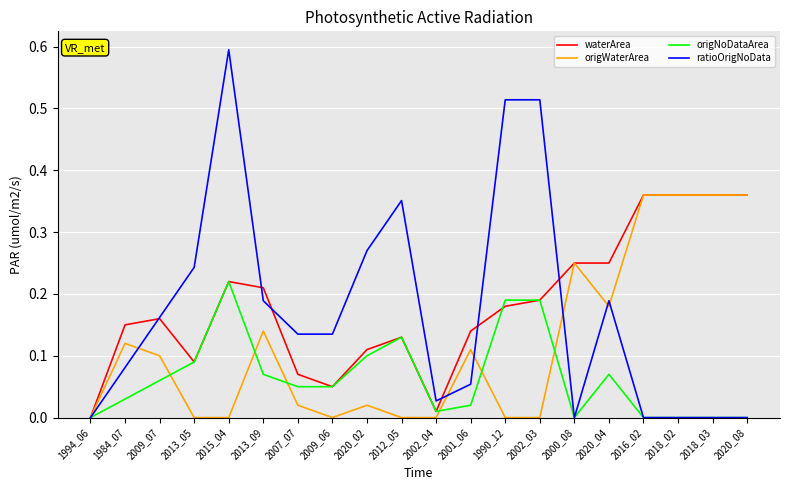

True or false: ratioOrigNoData and waterArea intersect in this chart.

True